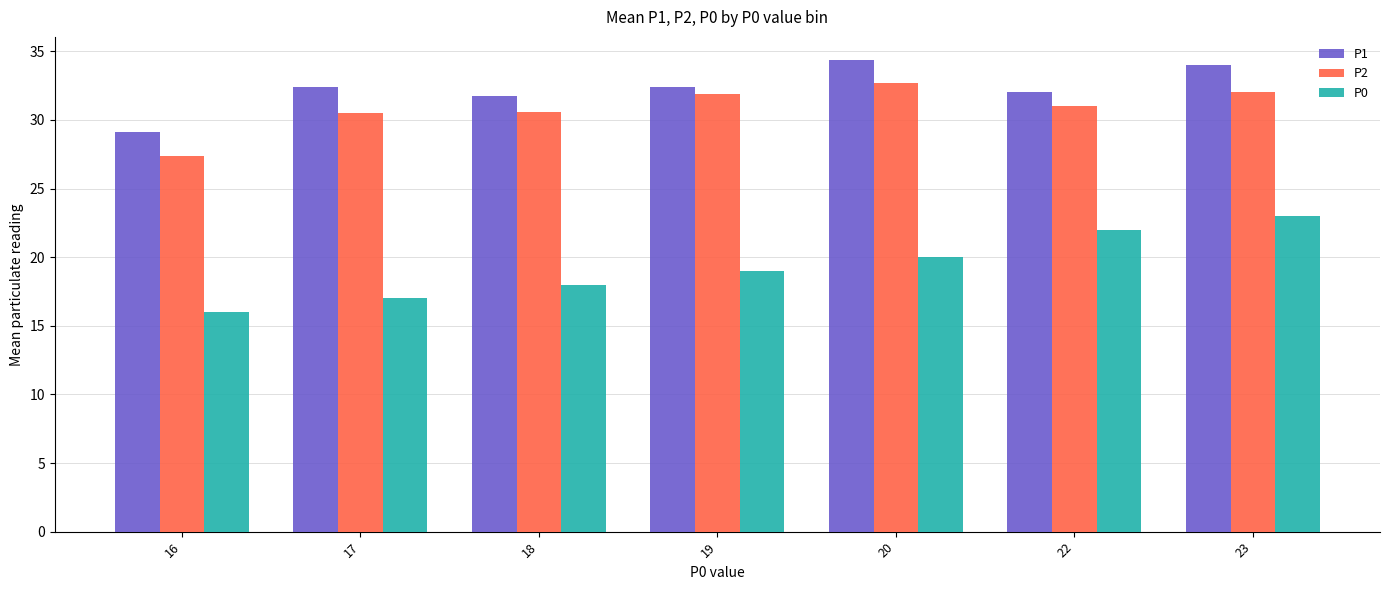

What is the value of the P2 bar at the 5th from the left?

32.7